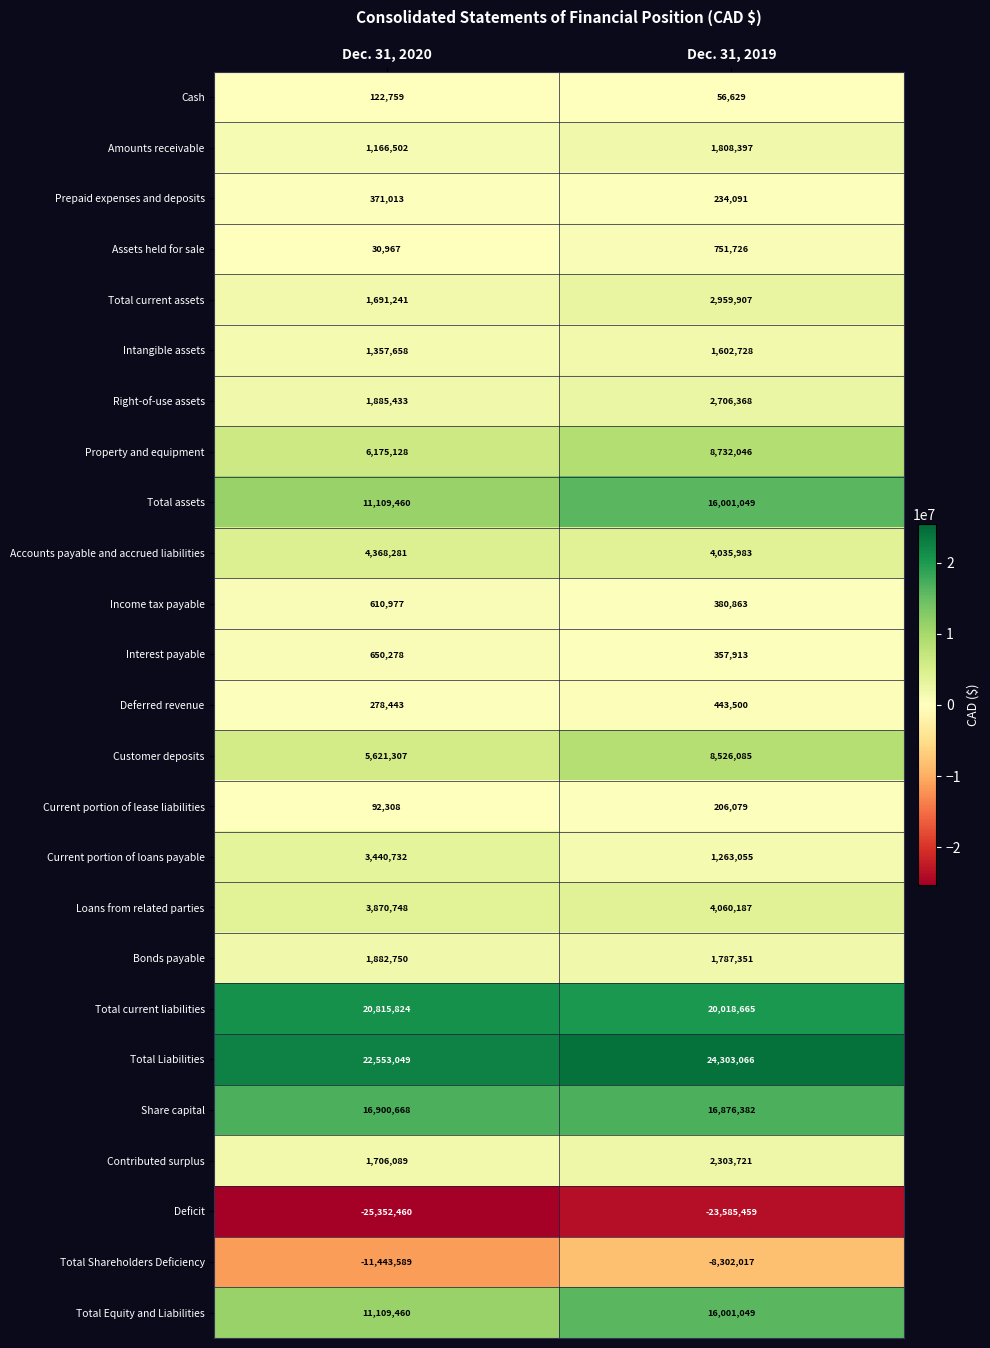

Rank the series by their maximum value, from highest to lowest.

Total Liabilities, Total current liabilities, Share capital, Total assets, Total Equity and Liabilities, Property and equipment, Customer deposits, Accounts payable and accrued liabilities, Loans from related parties, Current portion of loans payable, Total current assets, Right-of-use assets, Contributed surplus, Bonds payable, Amounts receivable, Intangible assets, Assets held for sale, Interest payable, Income tax payable, Deferred revenue, Prepaid expenses and deposits, Current portion of lease liabilities, Cash, Total Shareholders Deficiency, Deficit